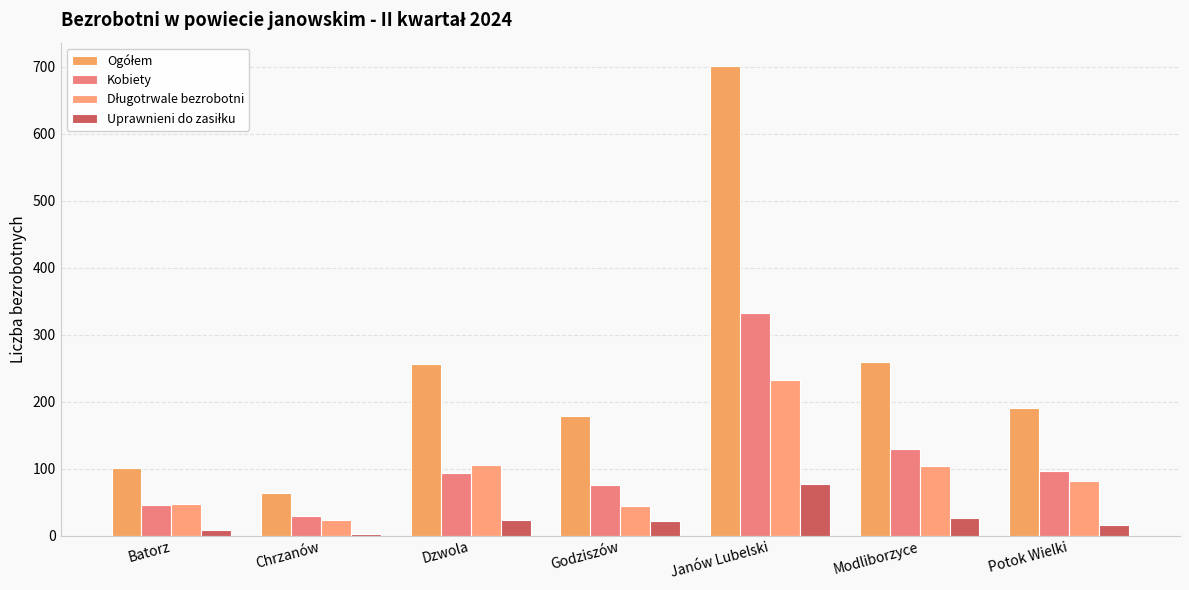

What is the maximum value for Kobiety?

333